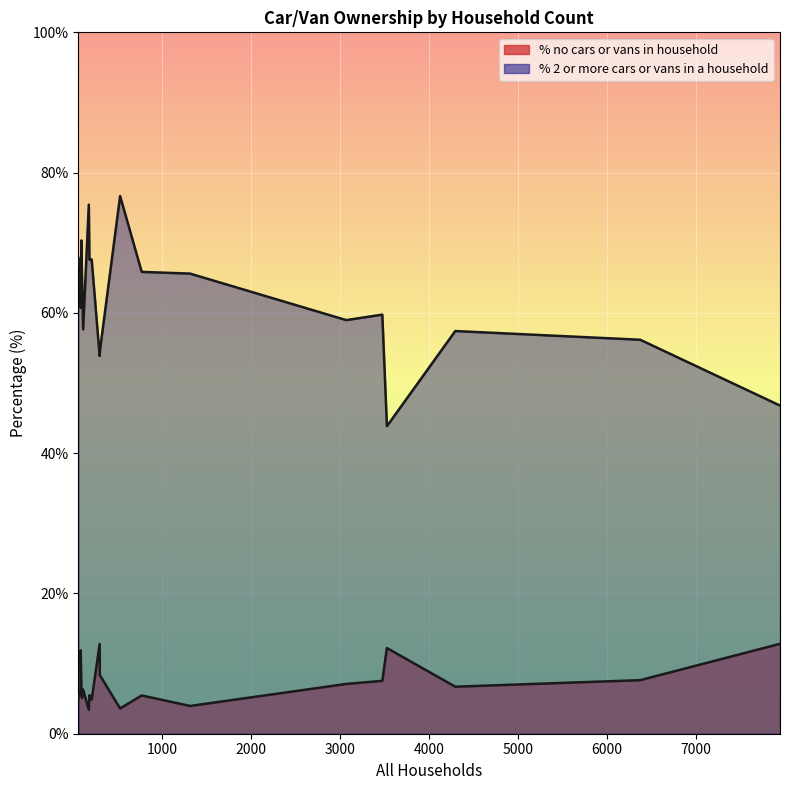

Reading right to left, extract all data points from this chart.

% no cars or vans in household: 12.8	7.6	6.7	12.2	7.5	7.1	4.0	5.5	3.6	8.4	12.8	4.8	5.5	3.4	6.3	5.1	6.6	11.9	6.1	5.1
% 2 or more cars or vans in a household: 46.8	56.2	57.4	43.8	59.8	59.0	65.6	65.8	76.7	54.5	53.9	67.6	67.6	75.4	57.7	65.3	70.3	60.7	65.9	67.8